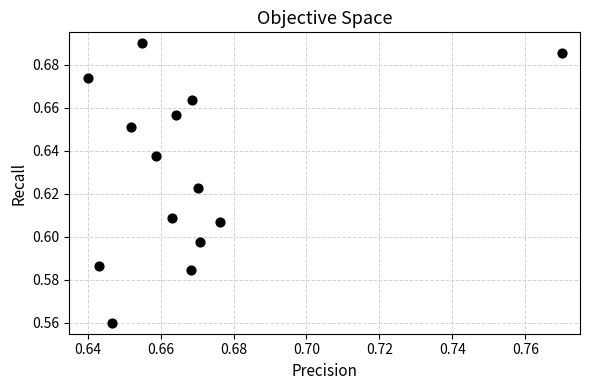

How many data points are displayed?

14